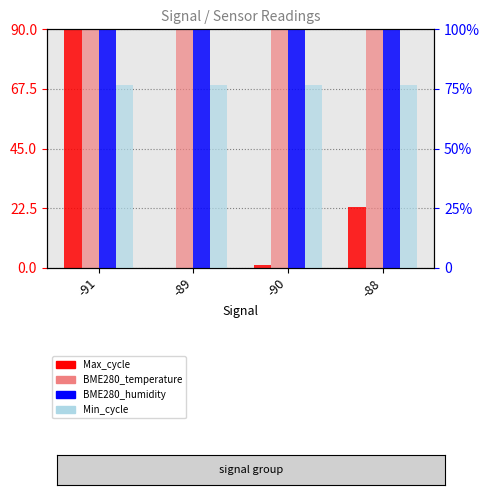

What is the sum of all BME280_temperature values?

360.0